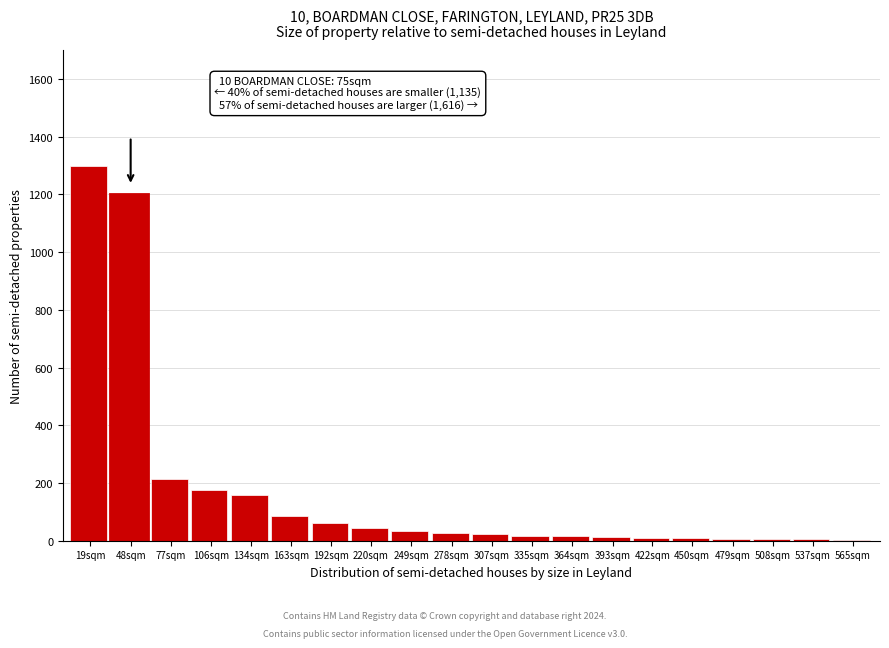

What is the sum of all values?

3410